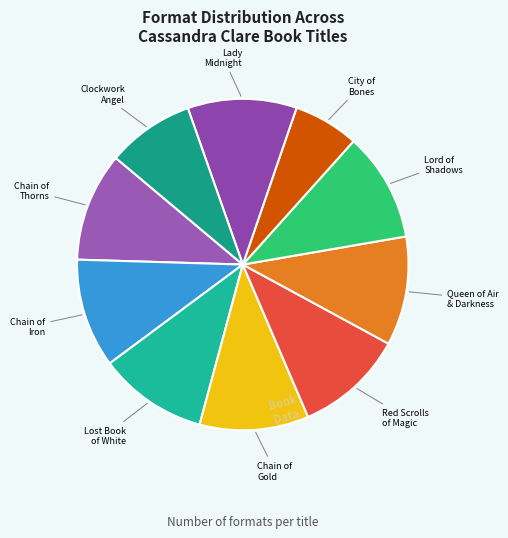

Count the number of slices in the pie.

10